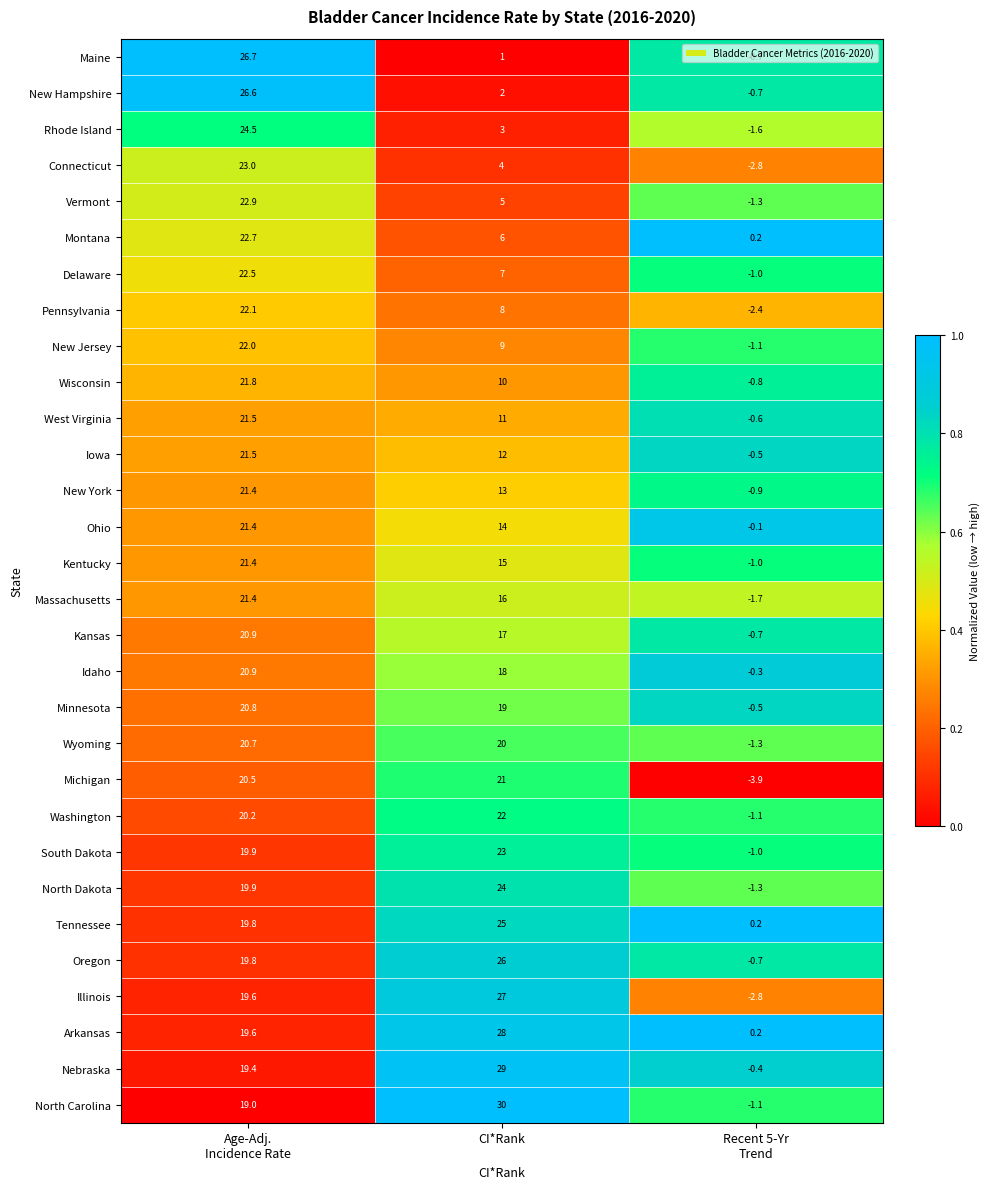

What is the total value across all series at CI*Rank?

465.0